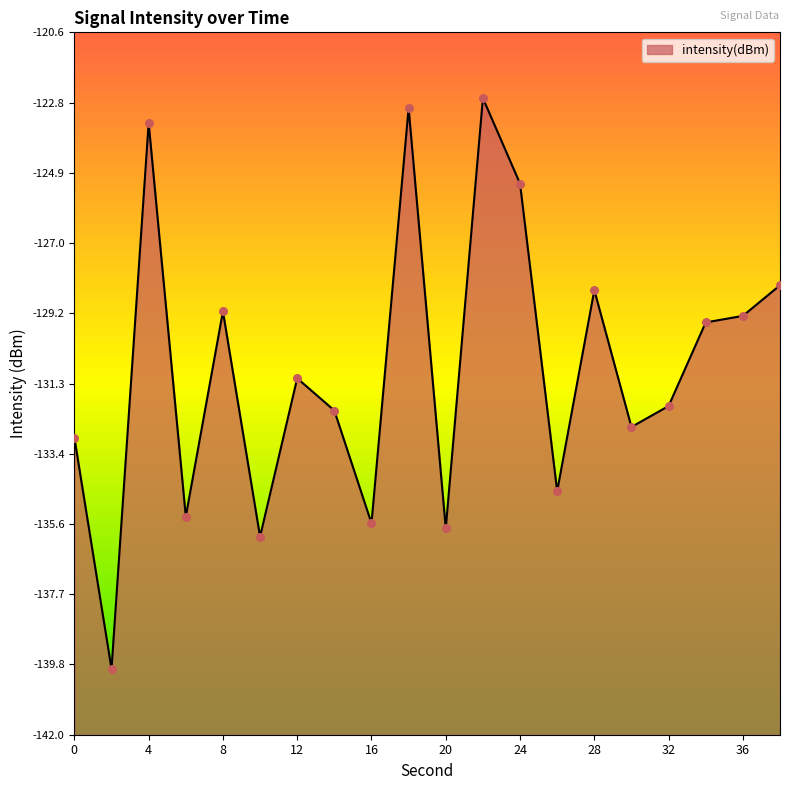

Which series reaches the minimum Y coordinate?

intensity(dBm)